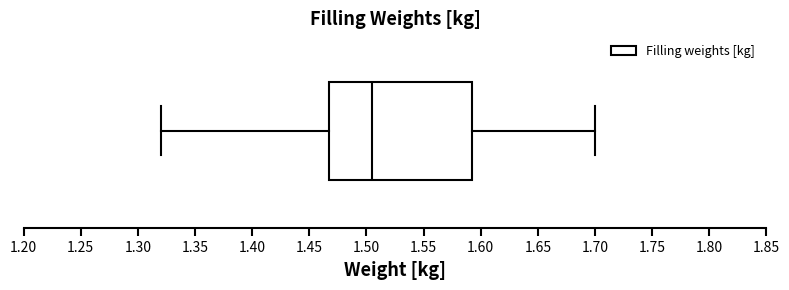

Read this box plot against the x-axis: the position of the median line, the range covered by the box, and the ends of both whiskers. The values are not printed on the chart, so give them approximately, as read against the axis.

median 1.505, box 1.470 to 1.595, whiskers 1.320 to 1.700